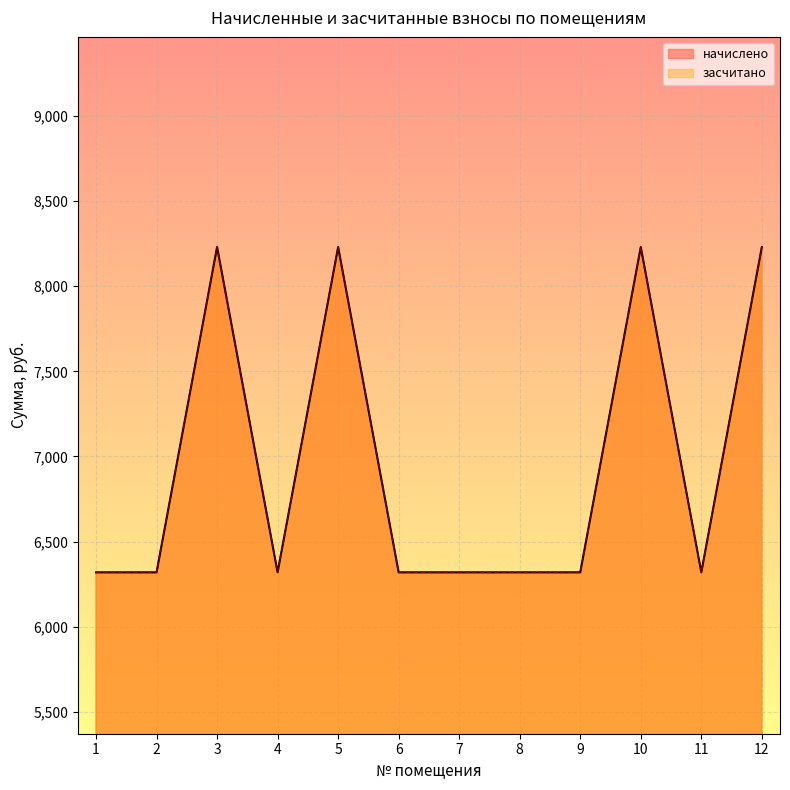

How many lines are shown in the chart?

2